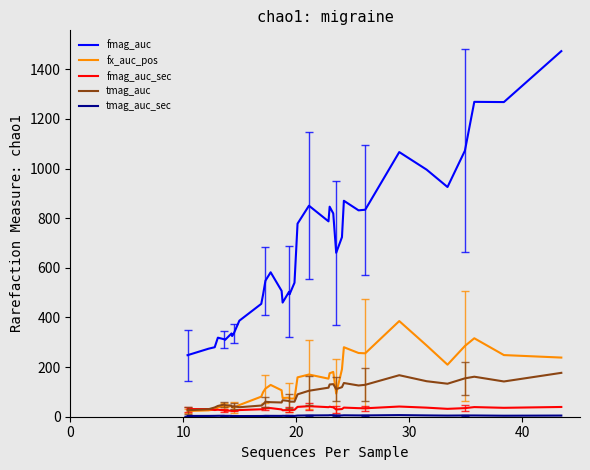

Which series has the largest range (max minus min)?

fmag_auc